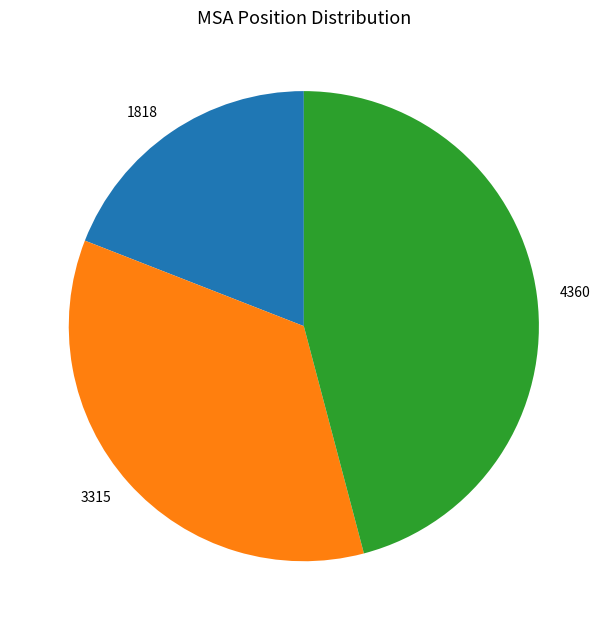

How many segments does this pie chart have?

3